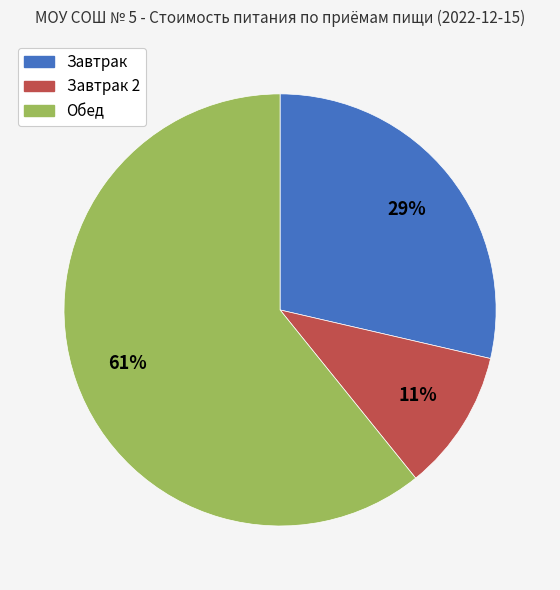

To the nearest percent, what is the average slice percentage?

33%